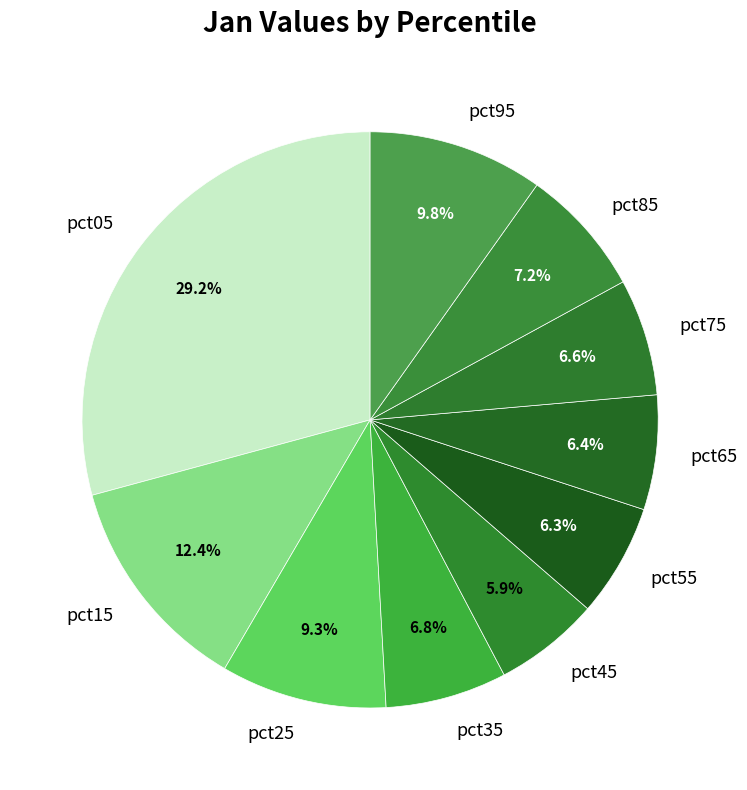

To the nearest percent, what percentage of the pie is pct05?

29%